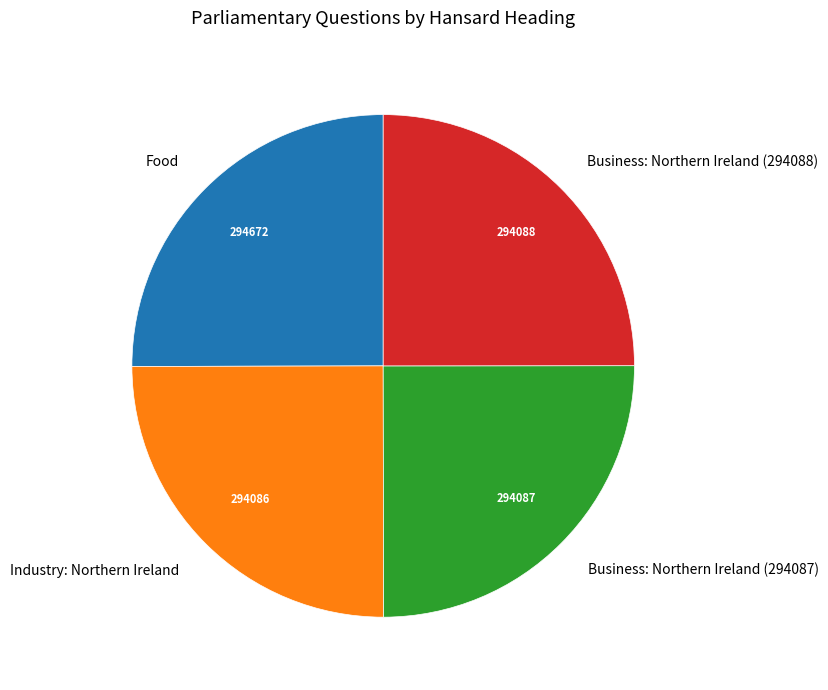

Does any single category account for the majority?

No